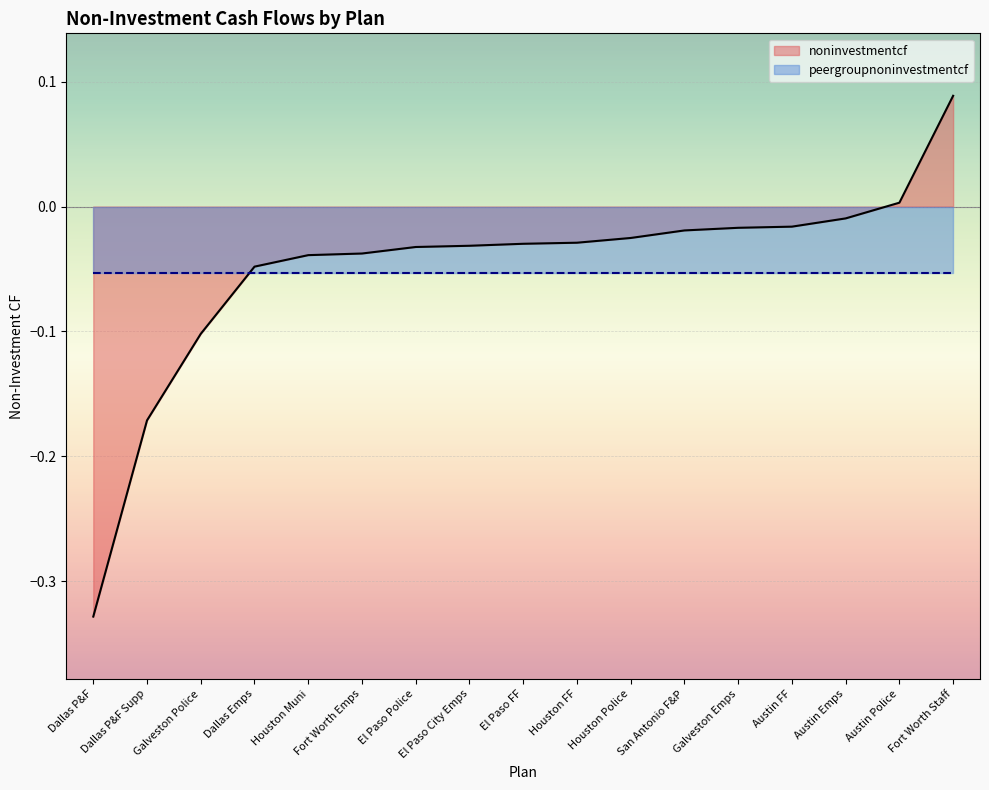

How many lines are shown in the chart?

1